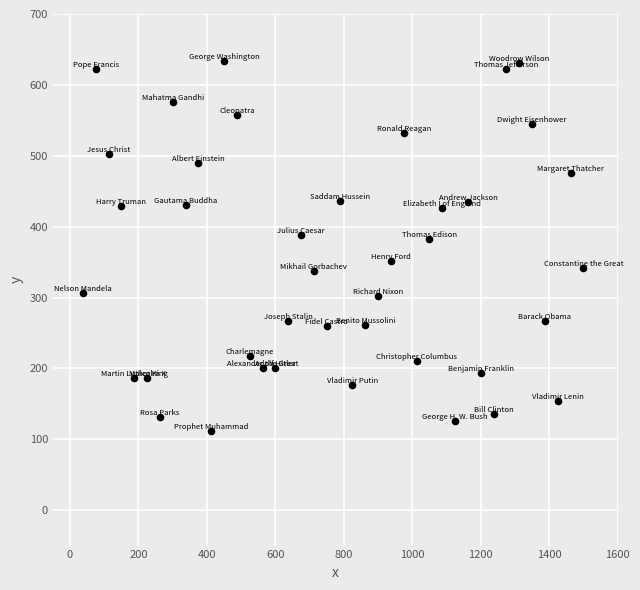

What is the range of X values (max minus min)?

1462.5